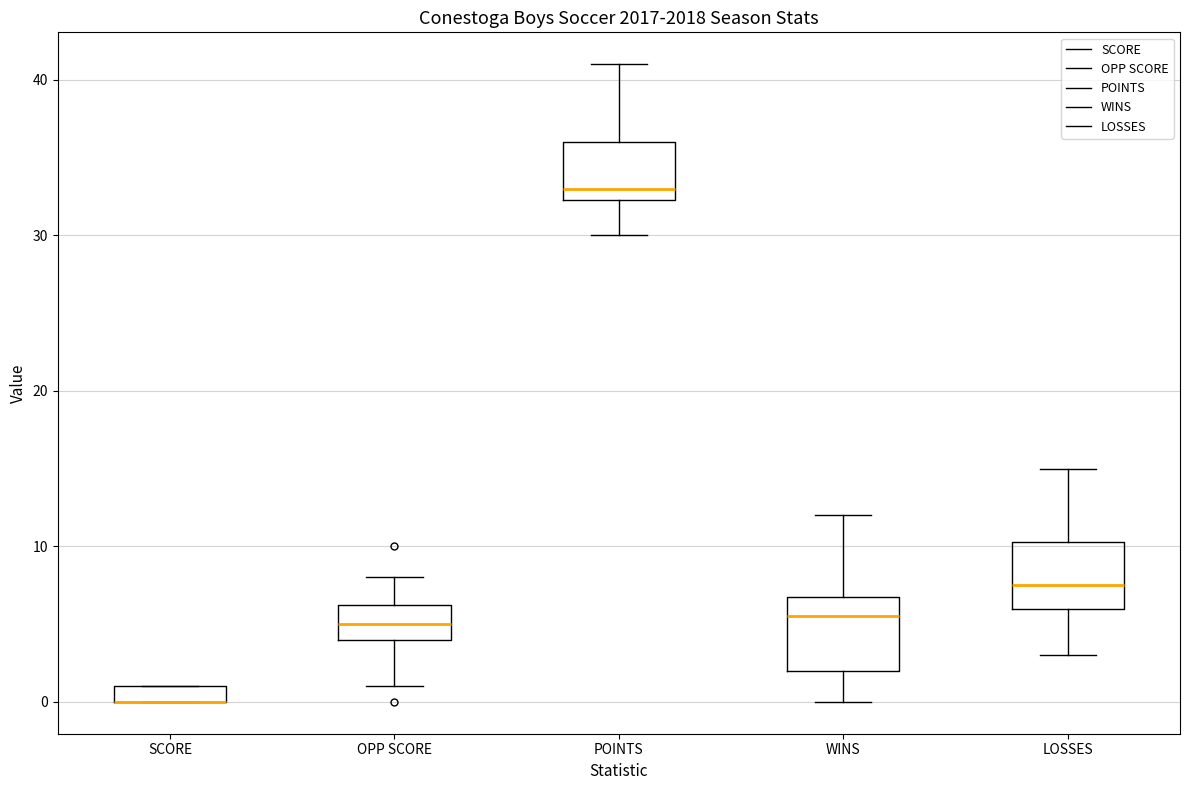

Where is the upper edge of the box for OPP SCORE on the y-axis? The values are not printed on the chart, so give them approximately, as read against the axis.

6